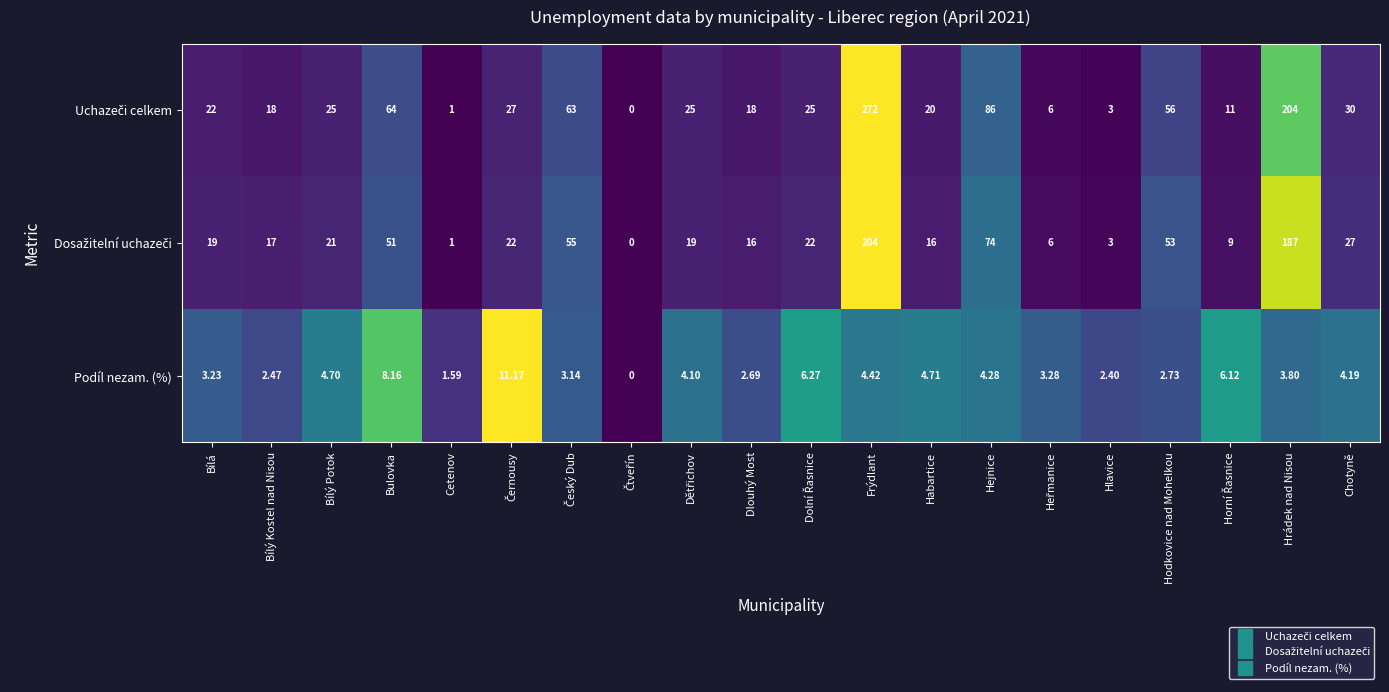

At which category is the sum across all series the highest?

Frýdlant